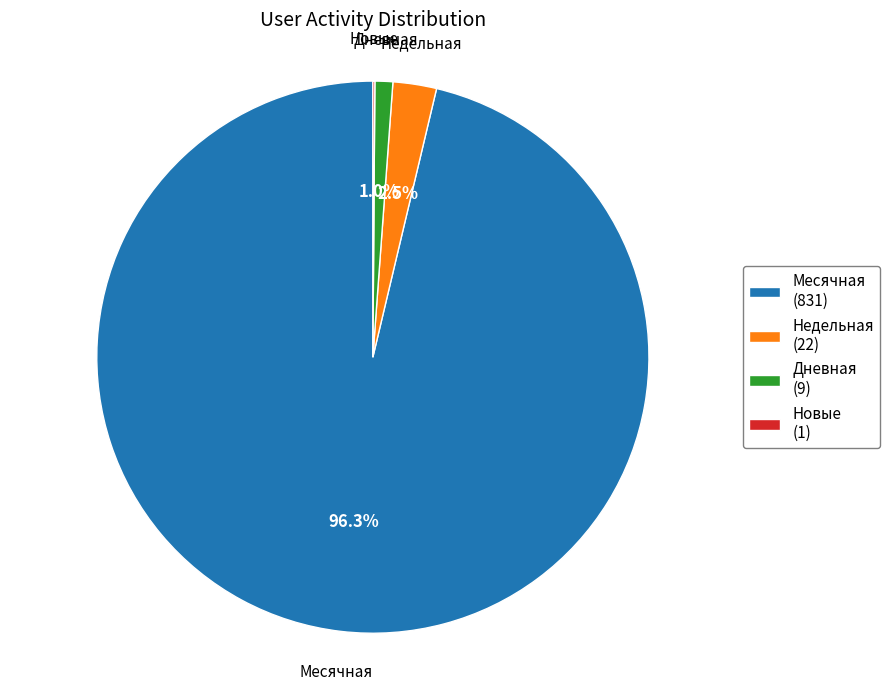

To the nearest percent, what is the difference between the largest and smallest slice percentages?

96%